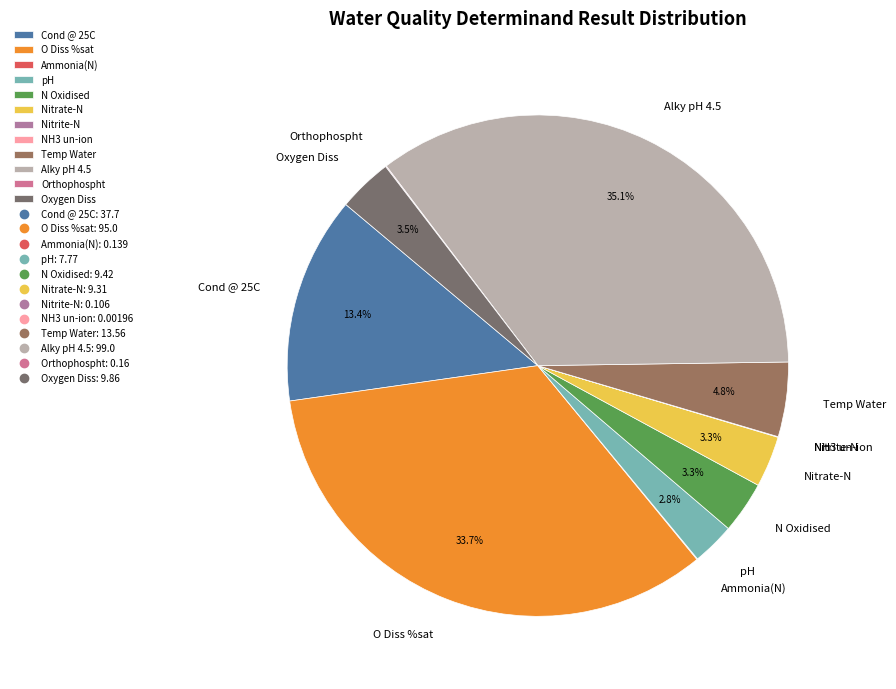

To the nearest percent, what percentage of the pie is Alky pH 4.5?

35%